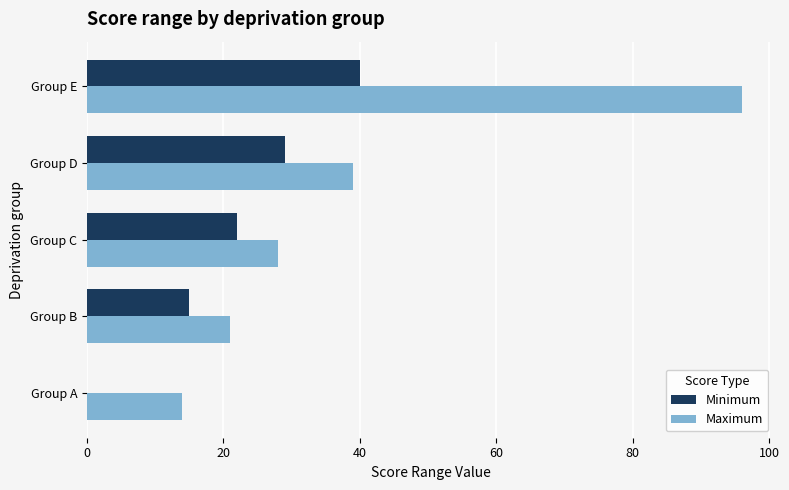

The value of Maximum at Group C is 28. True or false?

True